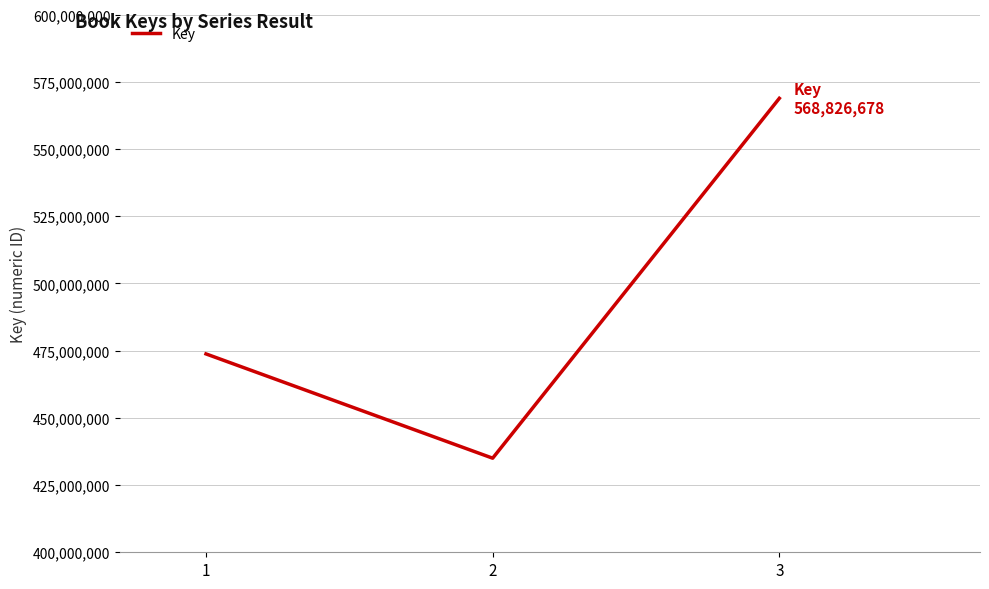

List the labels in order of value, smallest first.

2, 1, 3